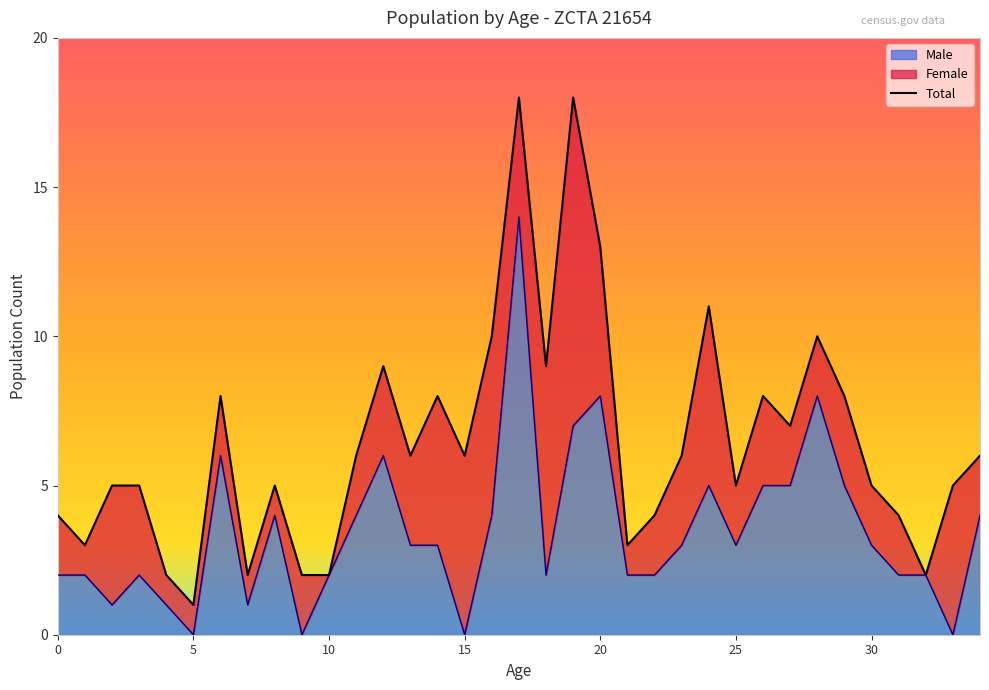

Which label corresponds to the largest value in the chart?

17